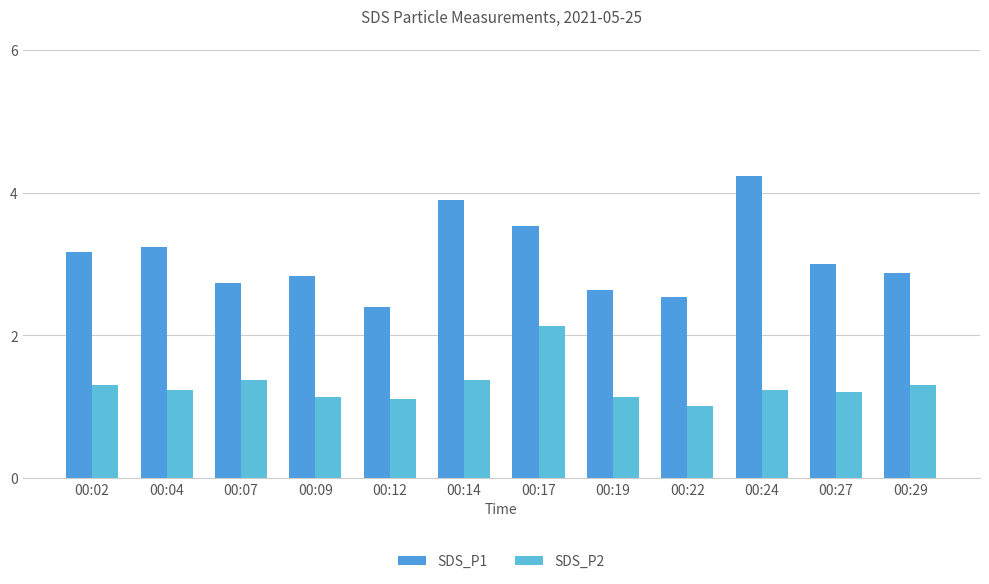

Which series has the largest range (max minus min)?

SDS_P1